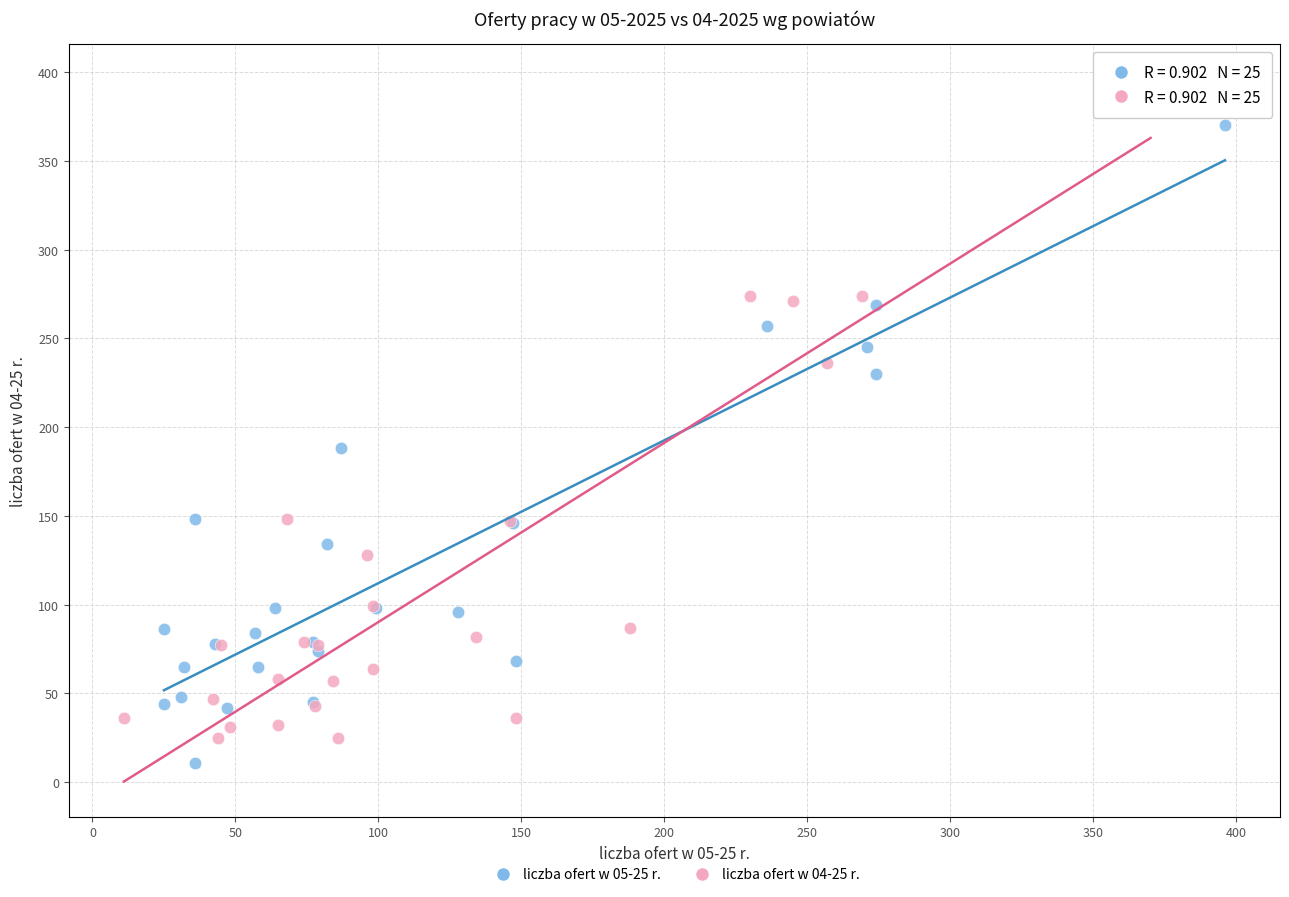

Which series contains the lowest Y value?

liczba ofert w 05-25 r.